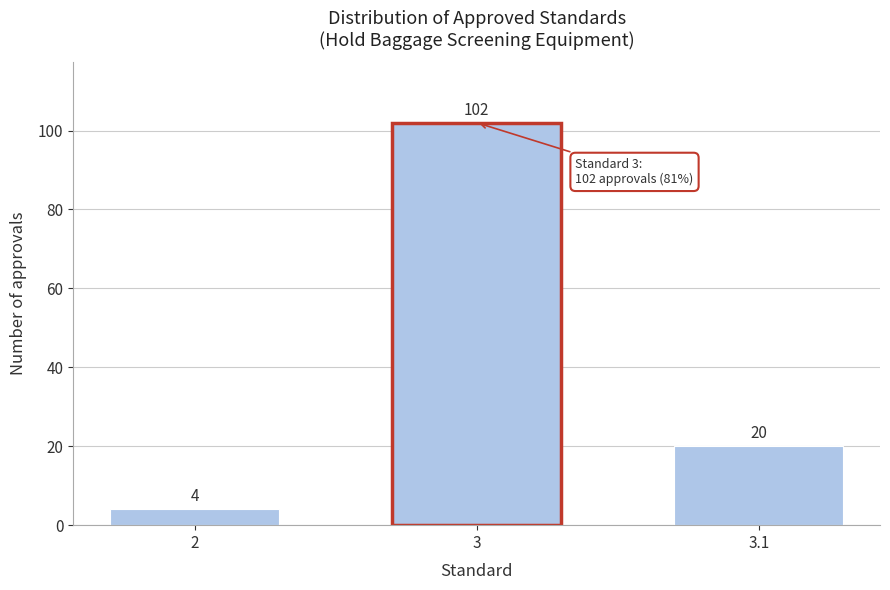

Reading left to right, transcribe all the data shown in this chart.

2=4	3=102	3.1=20